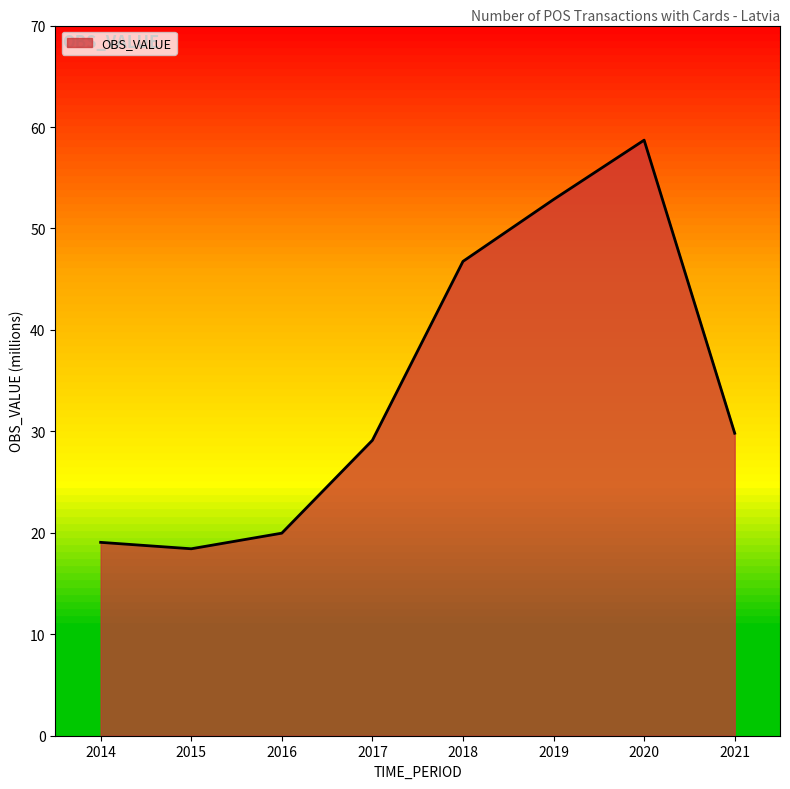

Count the number of categories in the chart.

8